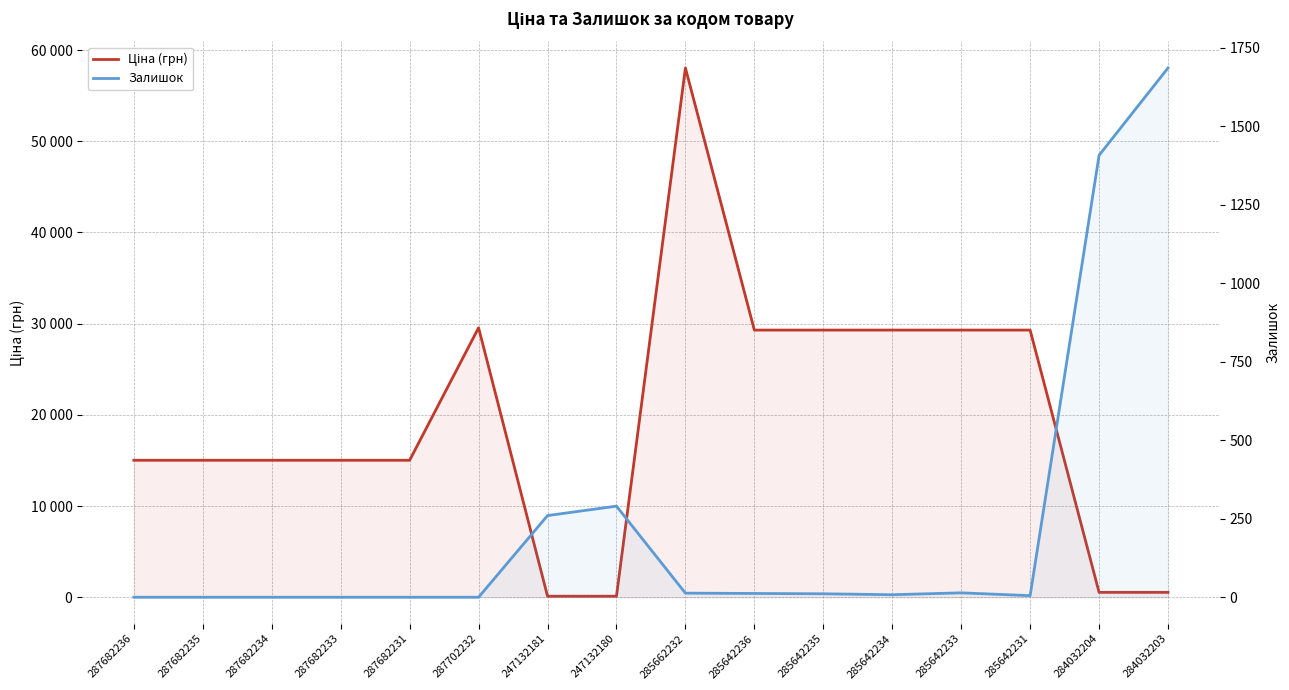

Which has a higher value, 247132181 or 287702232?

287702232